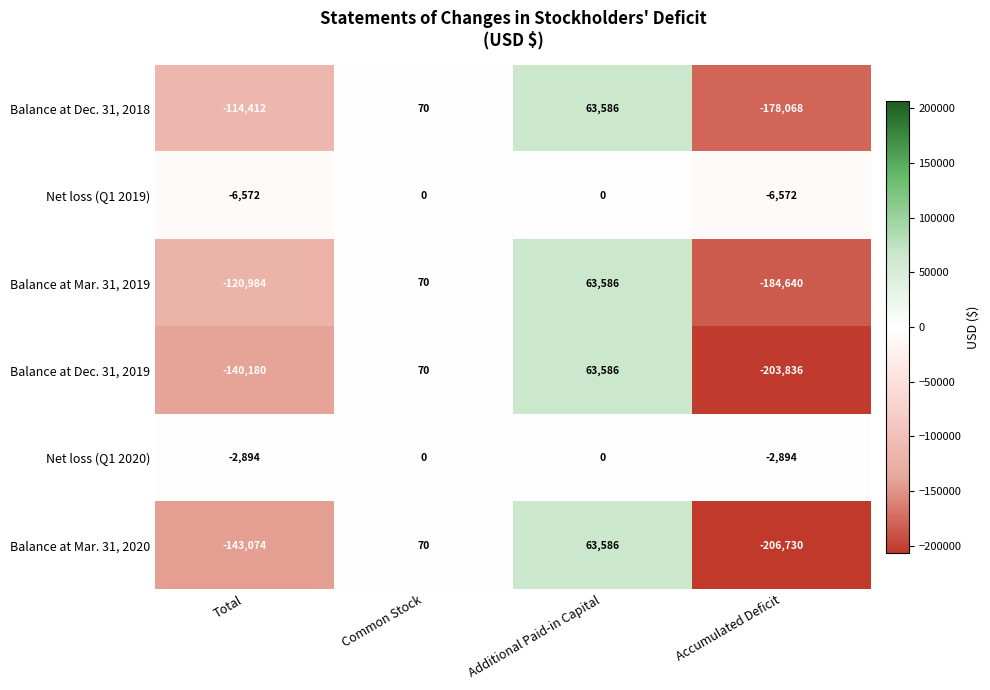

Rank the series at Total from highest to lowest value.

Net loss (Q1 2020), Net loss (Q1 2019), Balance at Dec. 31, 2018, Balance at Mar. 31, 2019, Balance at Dec. 31, 2019, Balance at Mar. 31, 2020